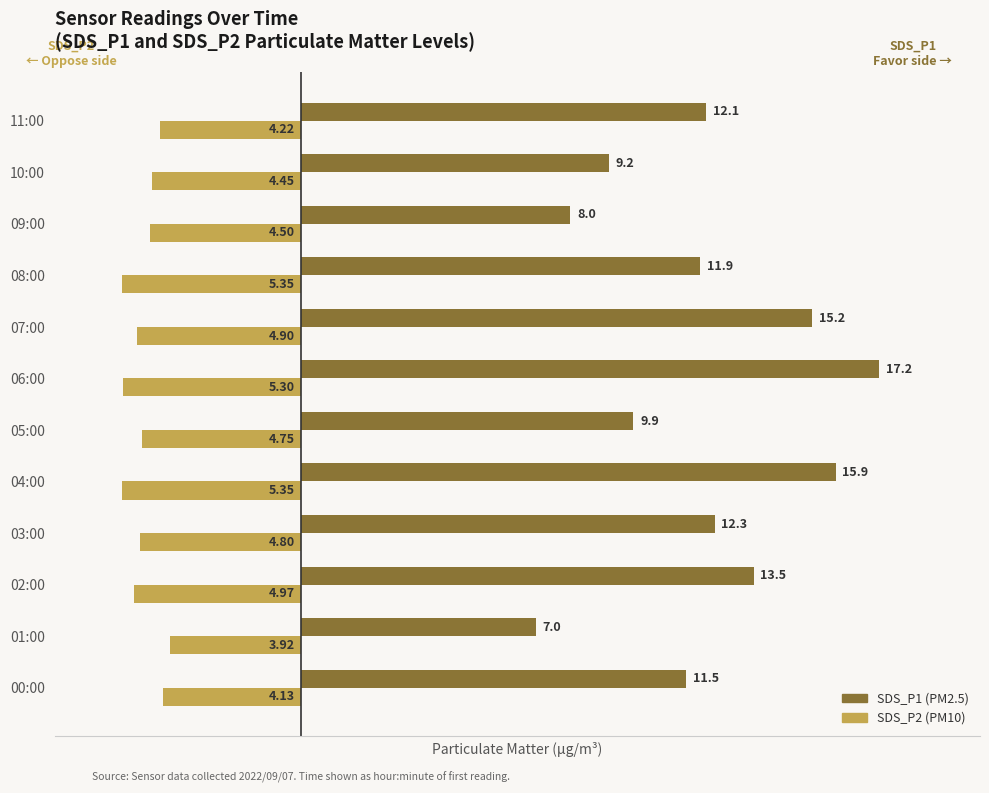

At which category is the sum across all series the highest?

06:00